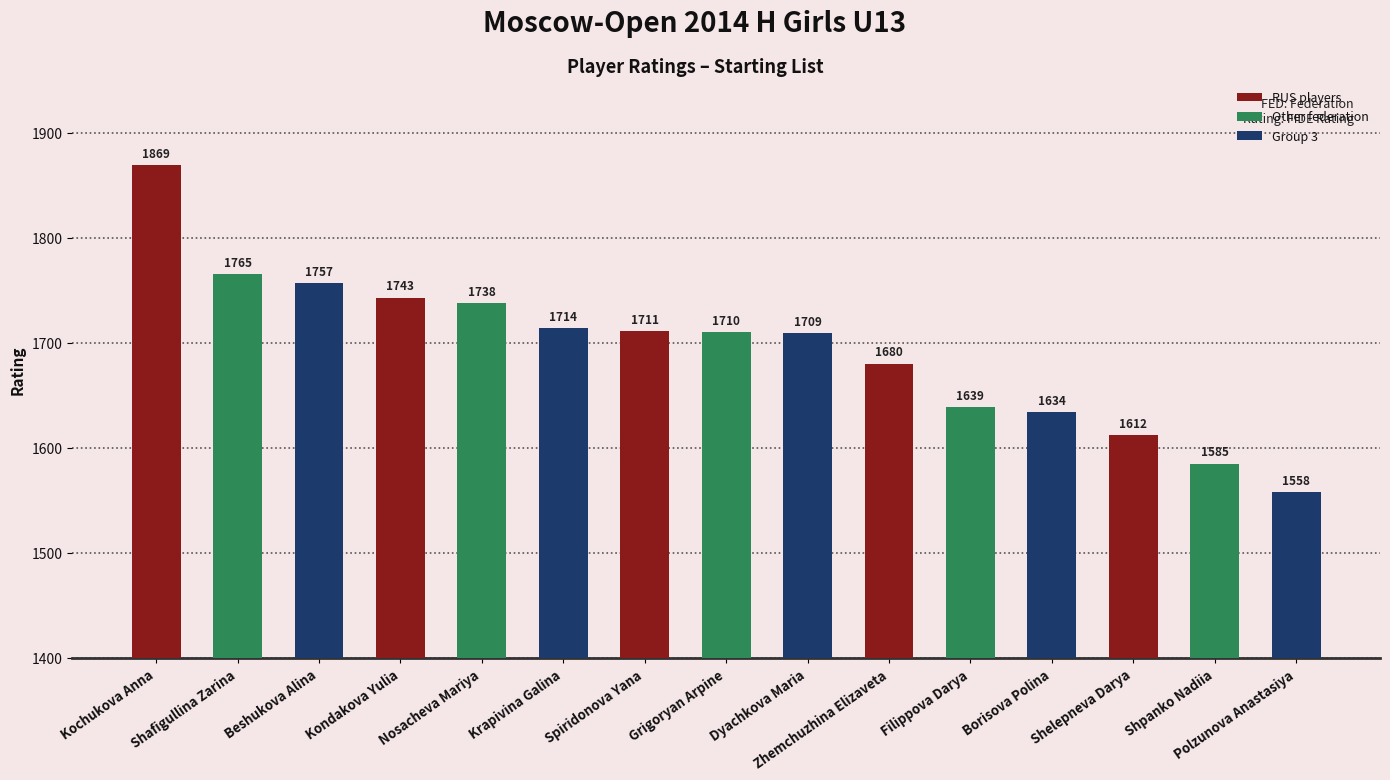

How many values are below 1710?

7